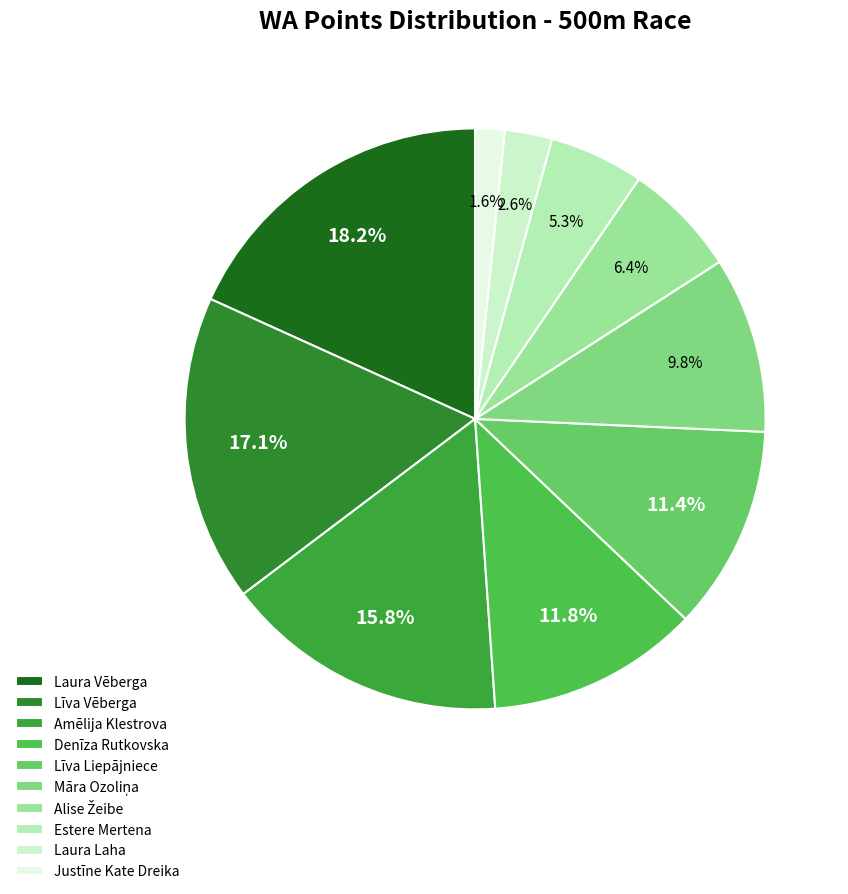

How many segments does this pie chart have?

10